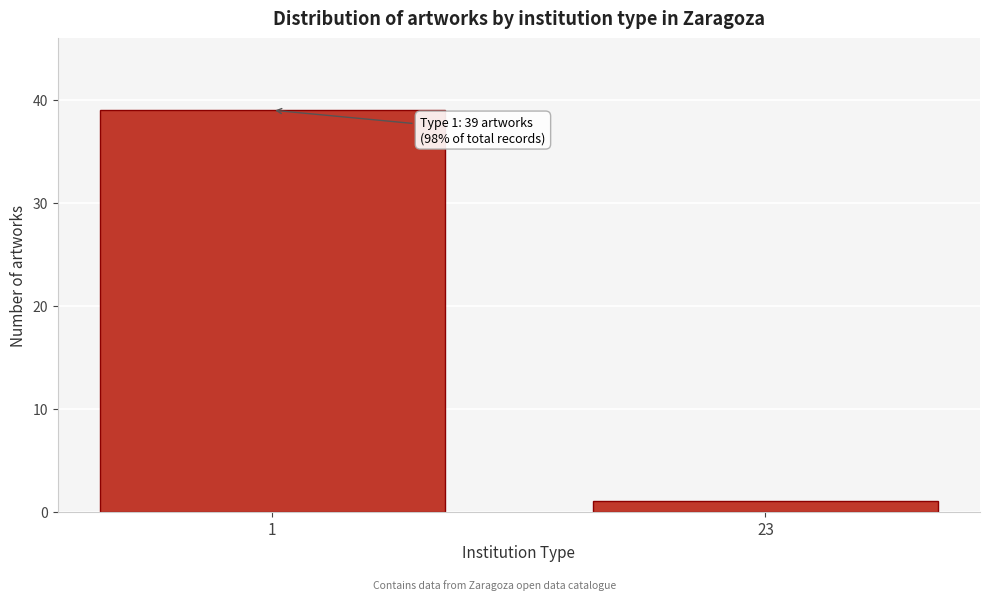

Reading right to left, extract all data points from this chart.

1	39